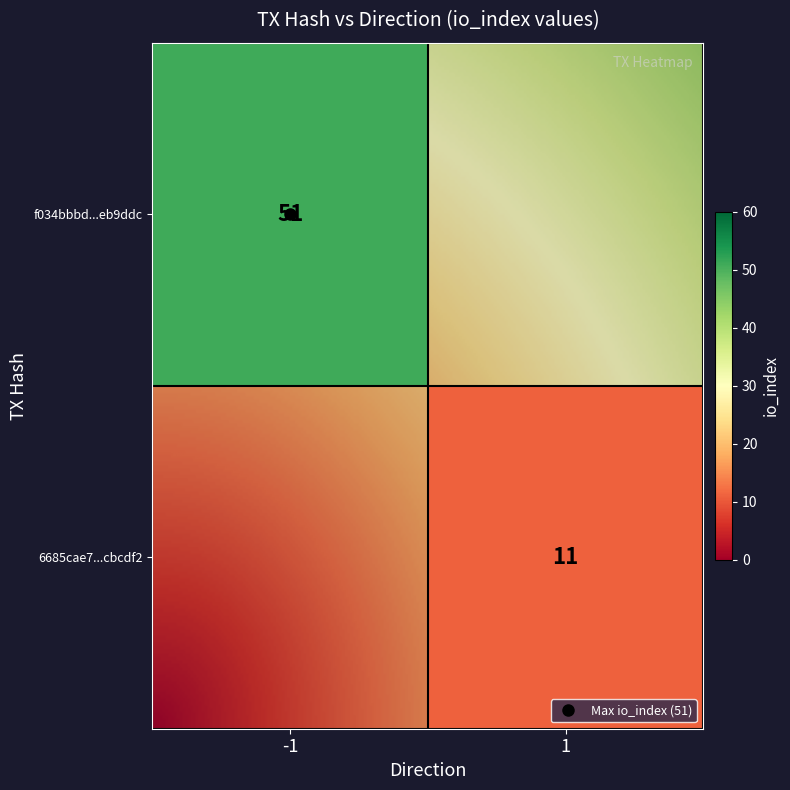

Rank the series by their maximum value, from highest to lowest.

f034bbbd05fc663386ac621f59edd9833eb9ddc, 6685cae70c35d46560f77e5c20614fbcbcbcdf2